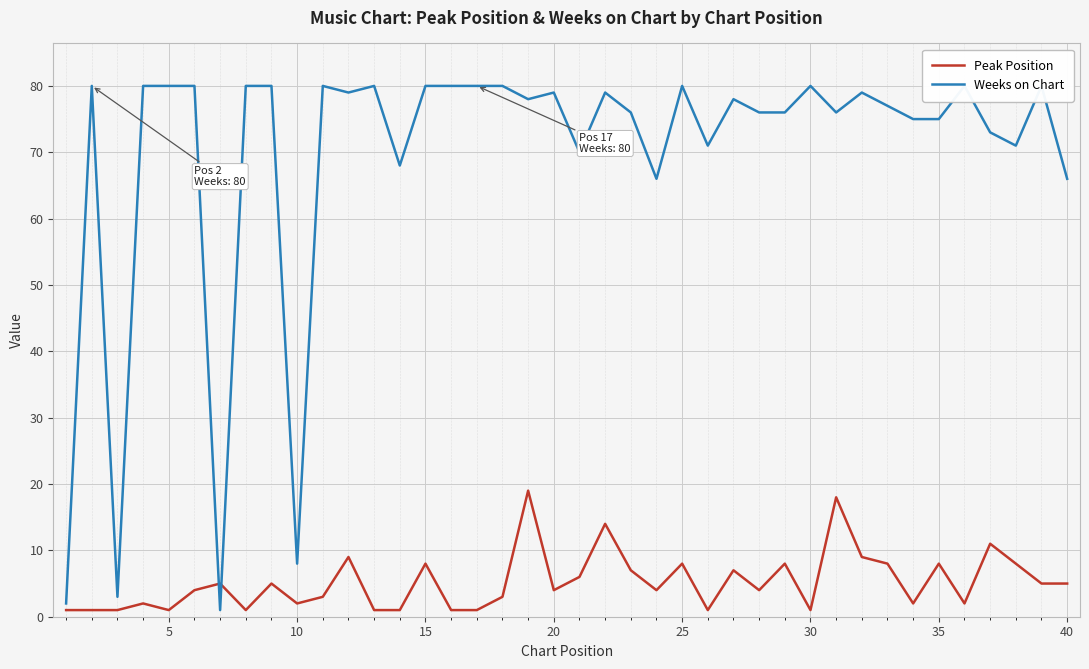

What is the difference between the maximum and minimum values in the Peak Position series?

18